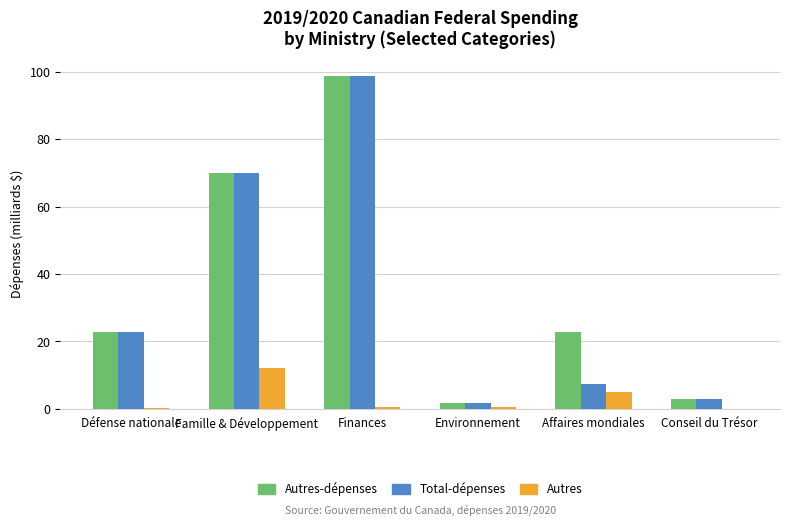

At which category is the sum across all series the highest?

Finances